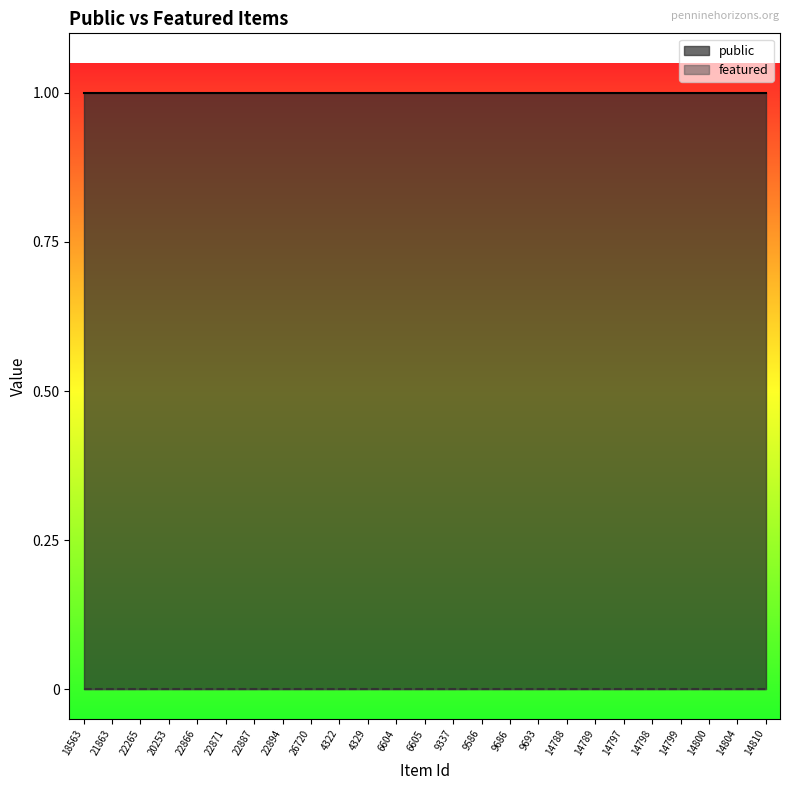

Rank the series by their average value, from lowest to highest.

featured, public